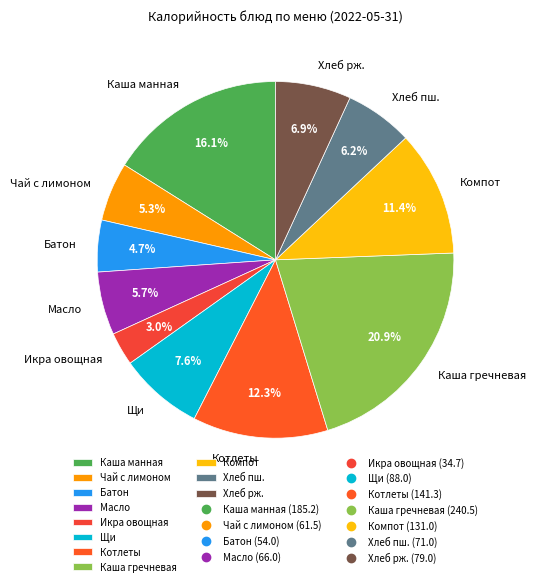

What is the ratio of the value at Икра овощная to the value at Чай с лимоном?

0.6